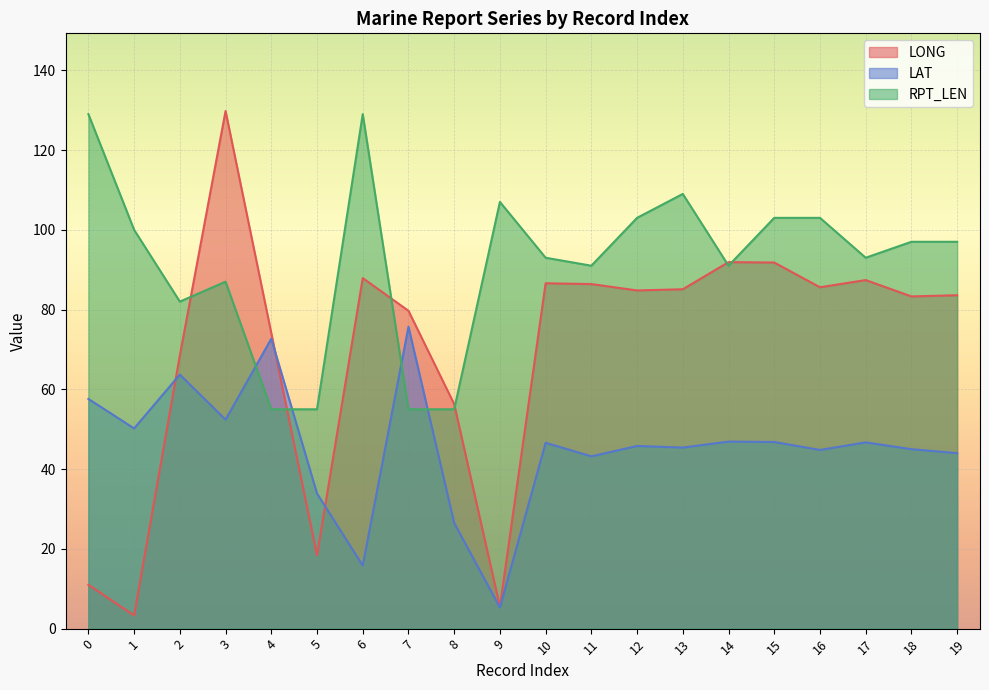

How many data points in RPT_LEN are above 97?

8